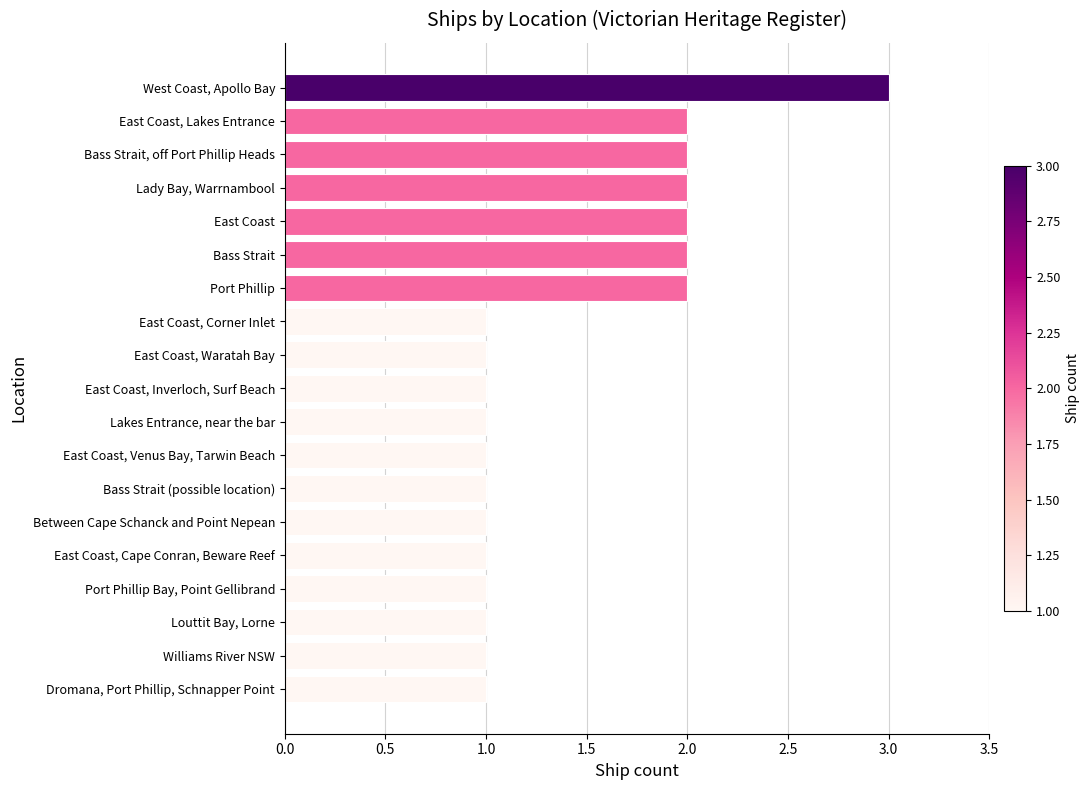

Does the chart contain stacked bars?

No